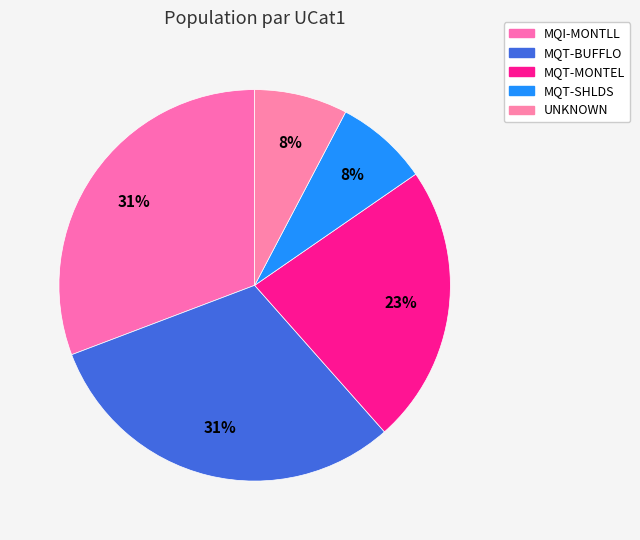

To the nearest percent, what is the average slice percentage?

20%